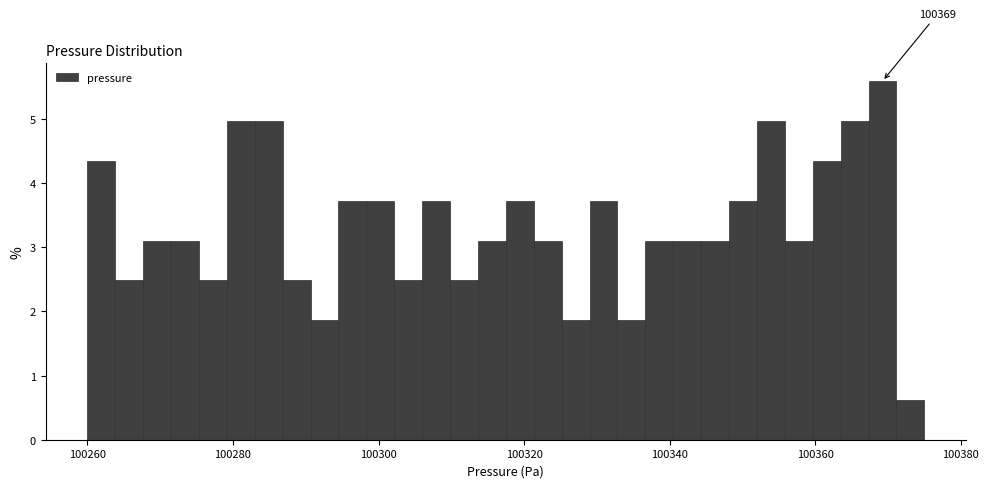

Read against the x-axis, roughly where is the centre of the tallest bar?

100370